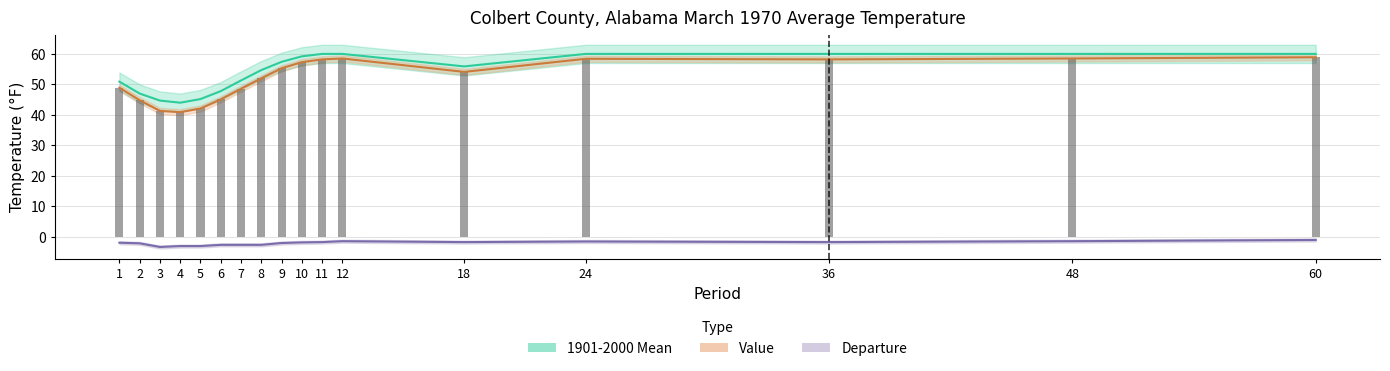

At which label does Value reach its peak?

60